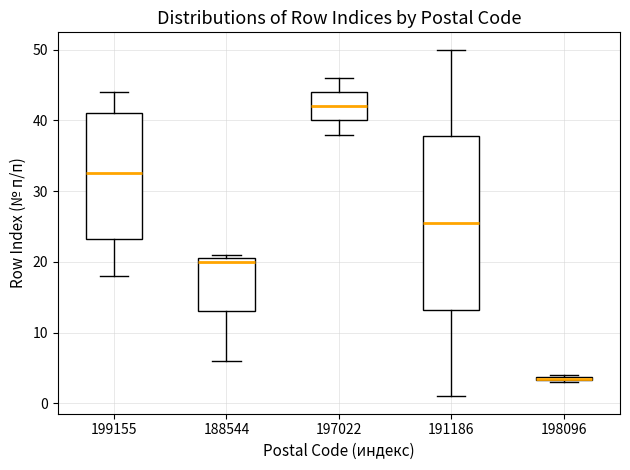

Where is the upper edge of the box at x = 199155 on the y-axis? The values are not printed on the chart, so give them approximately, as read against the axis.

41